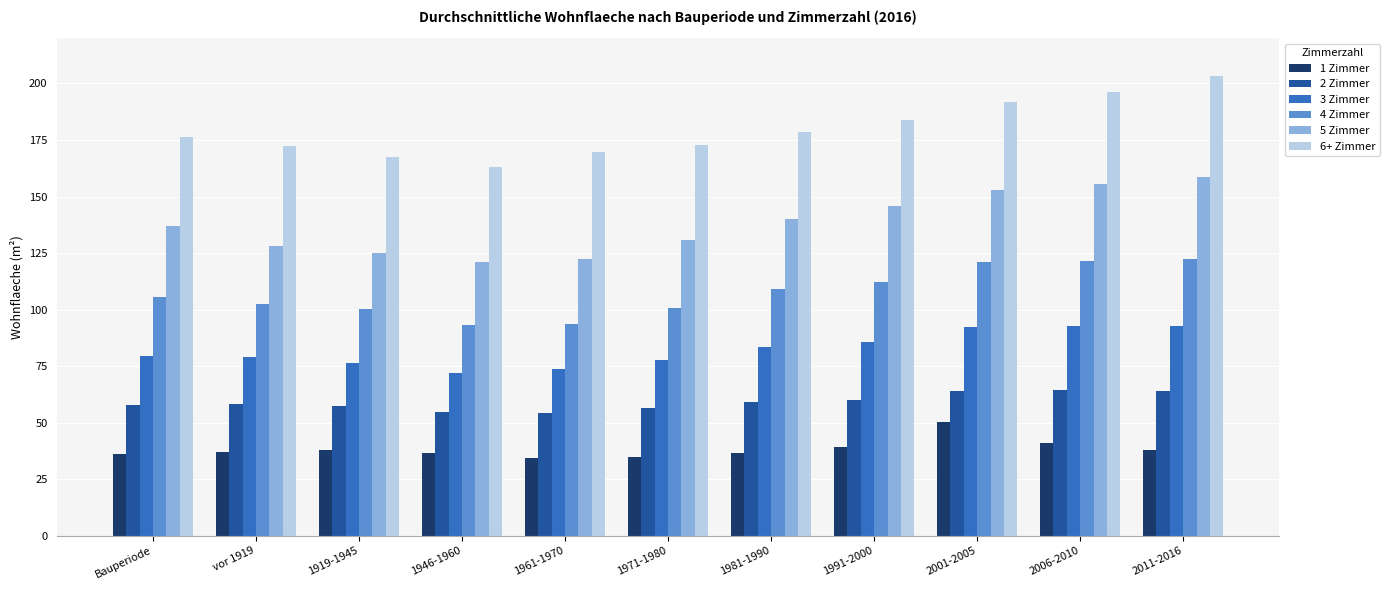

At which label is 1 Zimmer closest to 42?

2006-2010